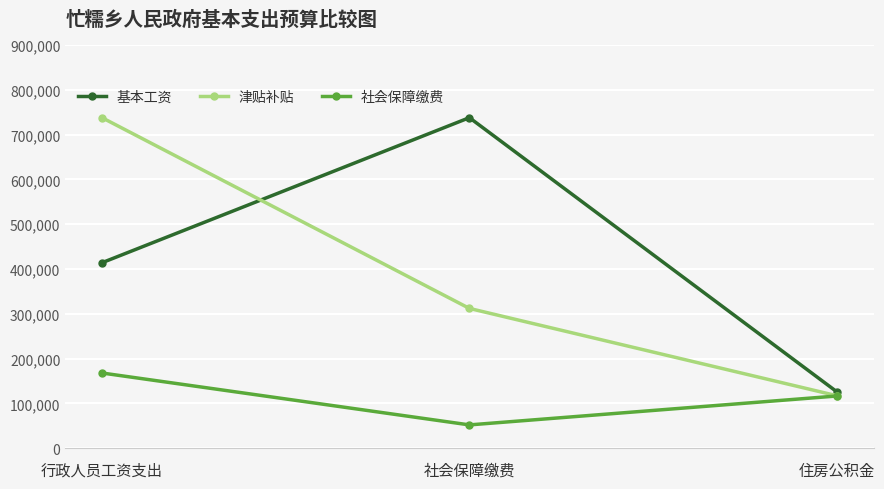

At which label does 社会保障缴费 reach its minimum?

社会保障缴费